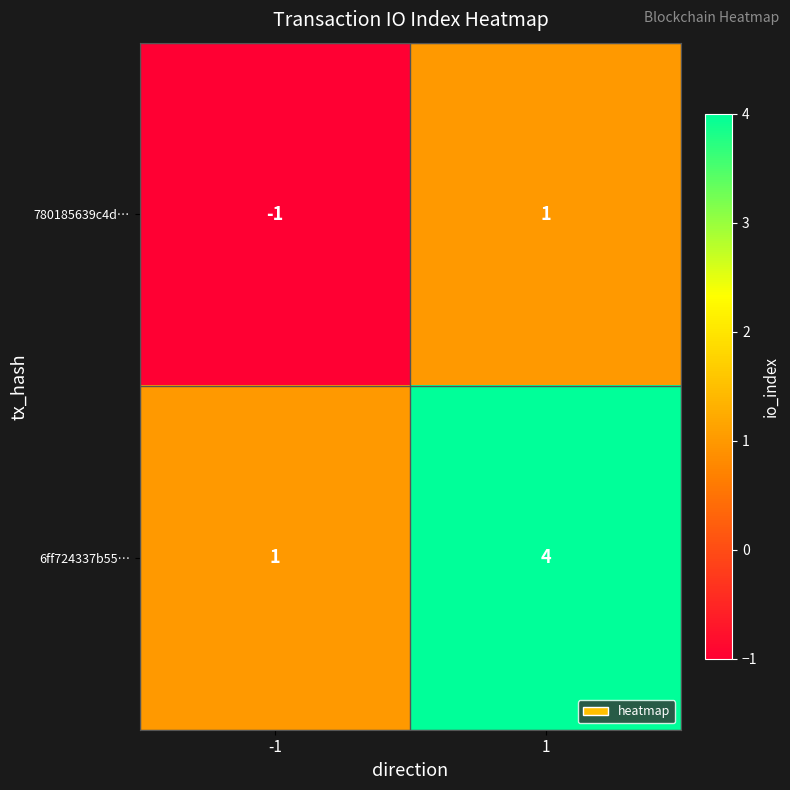

At 1, list the series in order from smallest to largest.

780185639c4d…, 6ff724337b55…